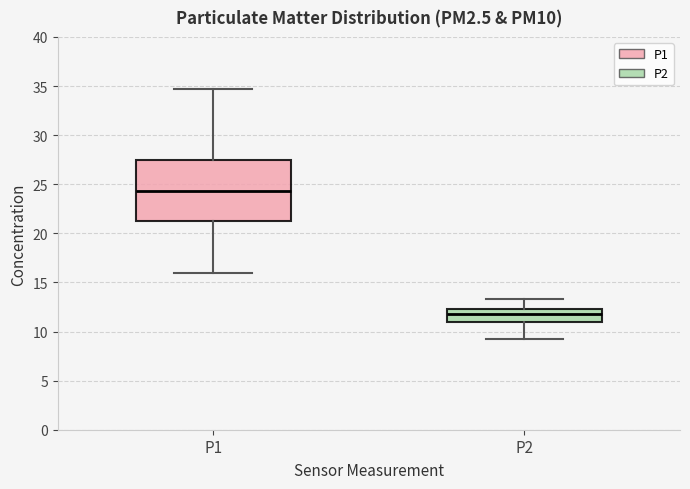

Which box's median line is the highest?

P1